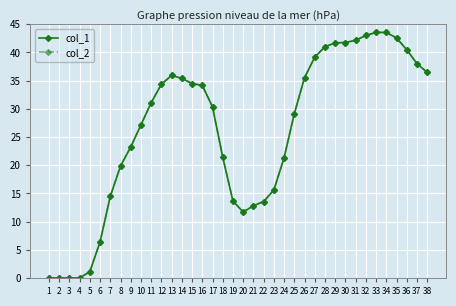

At which label does col_1 reach its peak?

33